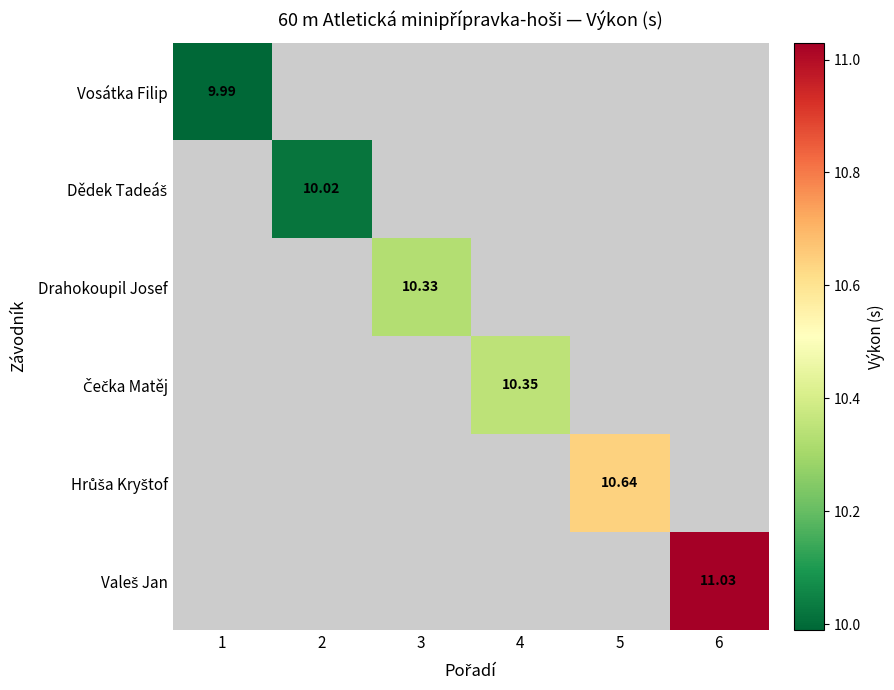

What is the smallest value displayed?

10.0